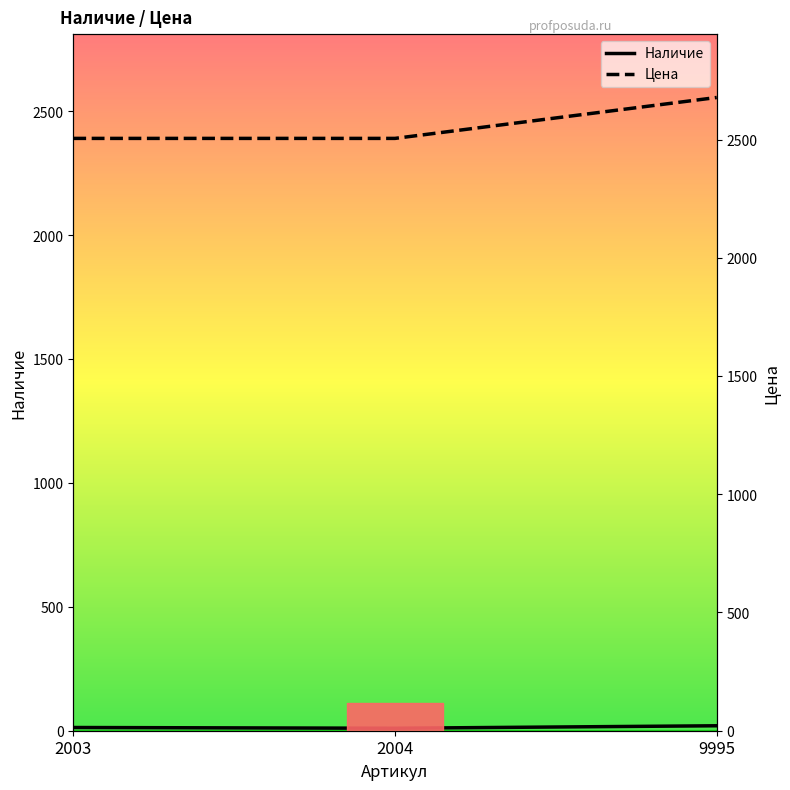

At which label is Цена closest to 2591?

2003